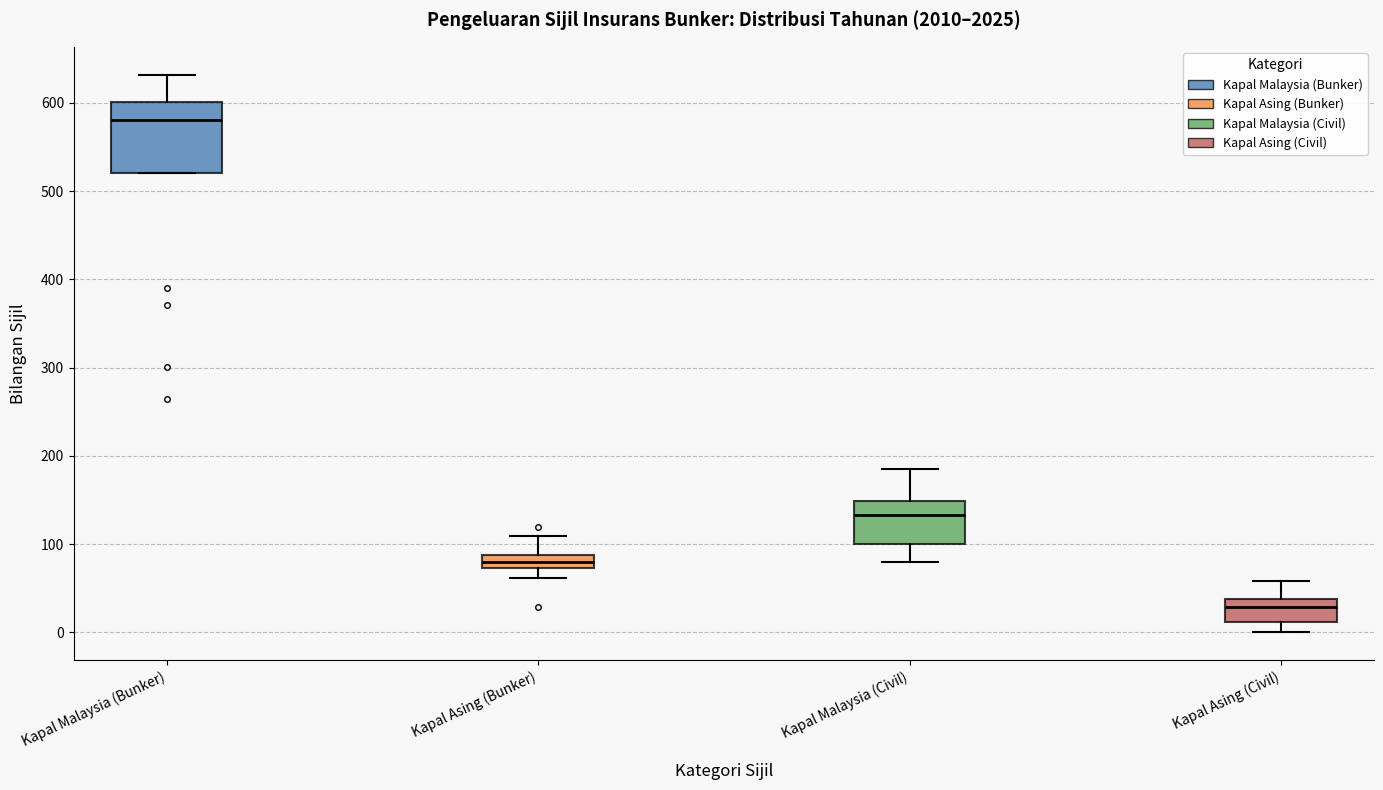

Reading left to right, read every box against the y-axis: the position of its median line, the range the box covers, and the ends of its whiskers. The values are not printed on the chart, so give them approximately, as read against the axis.

Kapal Malaysia (Bunker): median 580, box 520 to 600, whiskers 520 to 630
Kapal Asing (Bunker): median 80, box 70 to 90, whiskers 60 to 110
Kapal Malaysia (Civil): median 130, box 100 to 150, whiskers 80 to 190
Kapal Asing (Civil): median 30, box 10 to 40, whiskers 0 to 60